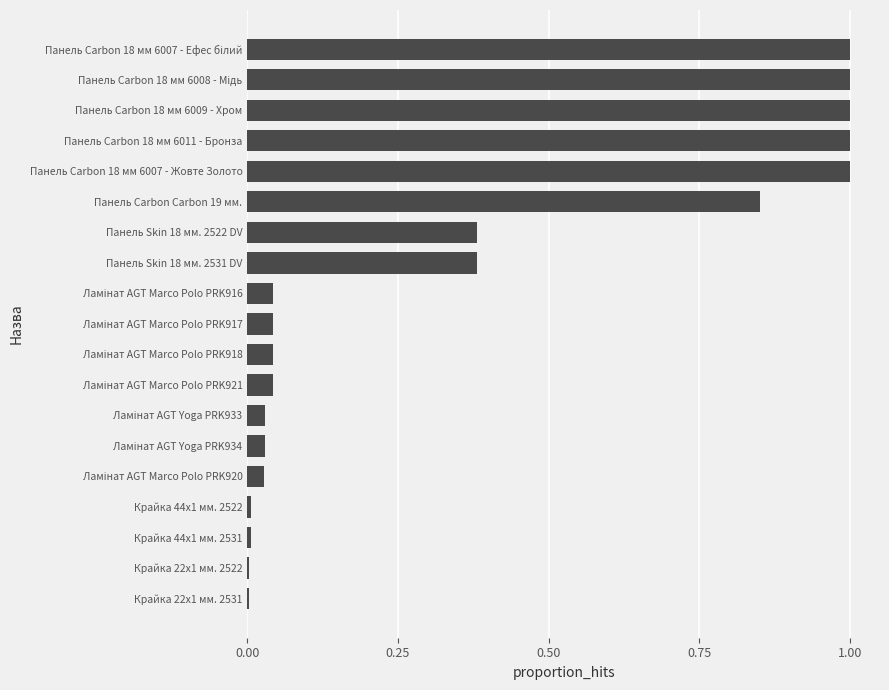

What is the maximum value shown in the chart?

1.0